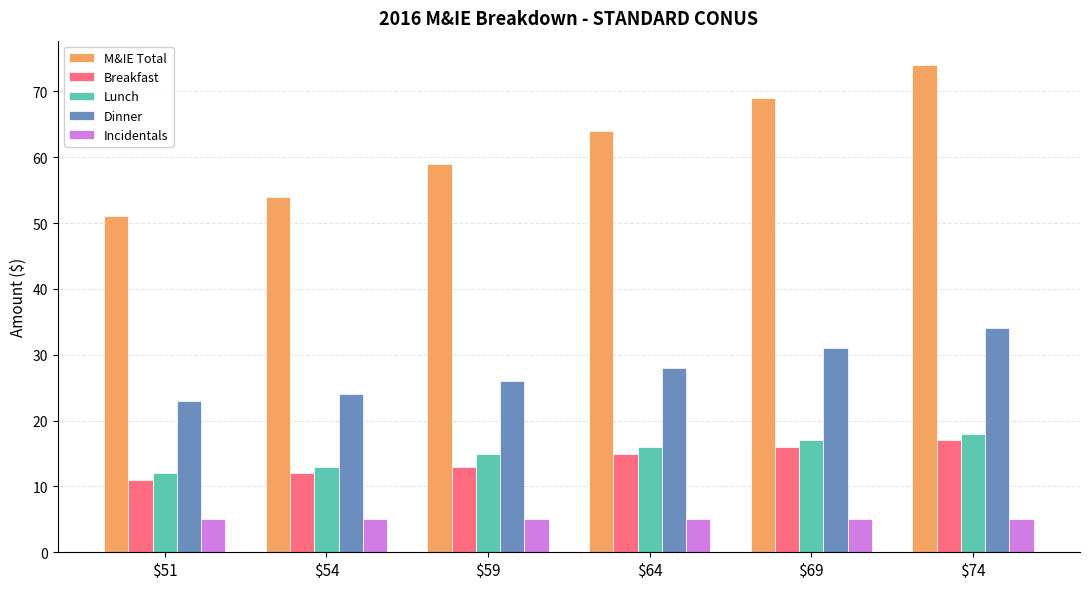

Reading right to left, extract all data points from this chart.

M&IE Total: 74	69	64	59	54	51
Breakfast: 17	16	15	13	12	11
Lunch: 18	17	16	15	13	12
Dinner: 34	31	28	26	24	23
Incidentals: 5	5	5	5	5	5